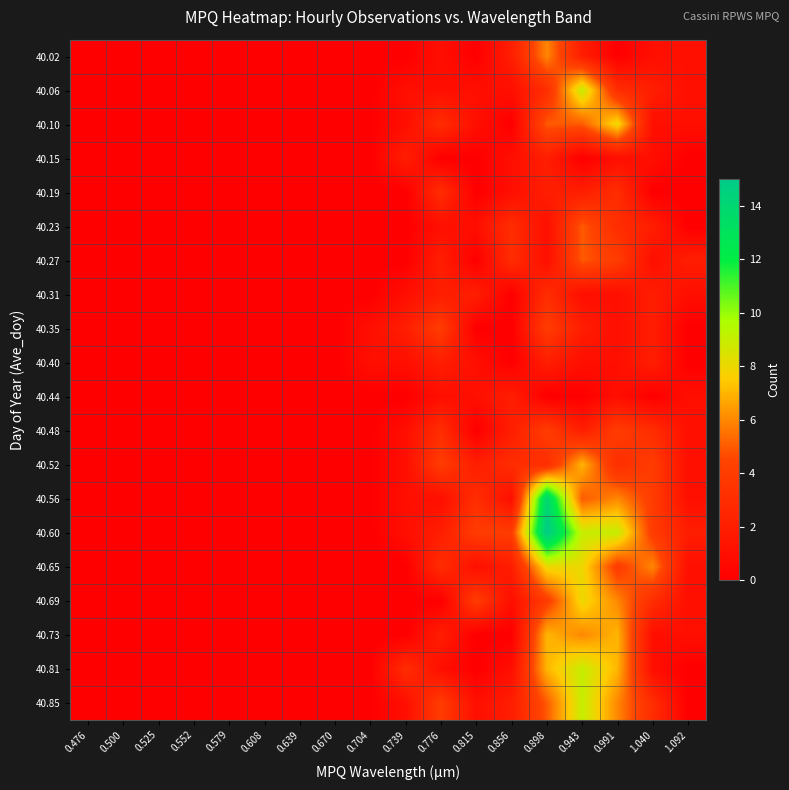

Reading left to right, what are all the values shown in this chart?

40.02: 0.476=0	0.500=0	0.525=0	0.552=0	0.579=0	0.608=0	0.639=0	0.670=0	0.704=0	0.739=0	0.776=1	0.815=0	0.856=2	0.898=6	0.943=2	0.991=0	1.040=1	1.092=1
40.06: 0.476=0	0.500=0	0.525=0	0.552=0	0.579=0	0.608=0	0.639=0	0.670=0	0.704=0	0.739=1	0.776=1	0.815=1	0.856=1	0.898=3	0.943=9	0.991=3	1.040=2	1.092=1
40.10: 0.476=0	0.500=0	0.525=0	0.552=0	0.579=0	0.608=0	0.639=0	0.670=0	0.704=0	0.739=1	0.776=3	0.815=1	0.856=0	0.898=5	0.943=5	0.991=8	1.040=1	1.092=1
40.15: 0.476=0	0.500=0	0.525=0	0.552=0	0.579=0	0.608=0	0.639=0	0.670=0	0.704=0	0.739=2	0.776=0	0.815=0	0.856=1	0.898=2	0.943=0	0.991=1	1.040=1	1.092=0
40.19: 0.476=0	0.500=0	0.525=0	0.552=0	0.579=0	0.608=0	0.639=0	0.670=0	0.704=0	0.739=0	0.776=3	0.815=0	0.856=1	0.898=2	0.943=2	0.991=3	1.040=0	1.092=0
40.23: 0.476=0	0.500=0	0.525=0	0.552=0	0.579=0	0.608=0	0.639=0	0.670=0	0.704=0	0.739=0	0.776=1	0.815=1	0.856=3	0.898=1	0.943=5	0.991=3	1.040=2	1.092=0
40.27: 0.476=0	0.500=0	0.525=0	0.552=0	0.579=0	0.608=0	0.639=0	0.670=0	0.704=0	0.739=0	0.776=2	0.815=0	0.856=3	0.898=1	0.943=5	0.991=4	1.040=1	1.092=2
40.31: 0.476=0	0.500=0	0.525=0	0.552=0	0.579=0	0.608=0	0.639=0	0.670=0	0.704=0	0.739=1	0.776=2	0.815=2	0.856=0	0.898=3	0.943=1	0.991=1	1.040=2	1.092=1
40.35: 0.476=0	0.500=0	0.525=0	0.552=0	0.579=0	0.608=0	0.639=0	0.670=0	0.704=1	0.739=2	0.776=4	0.815=0	0.856=0	0.898=4	0.943=2	0.991=1	1.040=2	1.092=0
40.40: 0.476=0	0.500=0	0.525=0	0.552=0	0.579=0	0.608=0	0.639=0	0.670=0	0.704=1	0.739=1	0.776=2	0.815=1	0.856=0	0.898=2	0.943=1	0.991=1	1.040=2	1.092=0
40.44: 0.476=0	0.500=0	0.525=0	0.552=0	0.579=0	0.608=0	0.639=0	0.670=0	0.704=0	0.739=0	0.776=1	0.815=1	0.856=2	0.898=0	0.943=0	0.991=1	1.040=0	1.092=1
40.48: 0.476=0	0.500=0	0.525=0	0.552=0	0.579=0	0.608=0	0.639=0	0.670=0	0.704=0	0.739=1	0.776=3	0.815=0	0.856=2	0.898=4	0.943=2	0.991=4	1.040=3	1.092=1
40.52: 0.476=0	0.500=0	0.525=0	0.552=0	0.579=0	0.608=0	0.639=0	0.670=0	0.704=0	0.739=1	0.776=4	0.815=2	0.856=3	0.898=3	0.943=7	0.991=3	1.040=4	1.092=1
40.56: 0.476=0	0.500=0	0.525=0	0.552=0	0.579=0	0.608=0	0.639=0	0.670=0	0.704=0	0.739=1	0.776=1	0.815=3	0.856=1	0.898=14	0.943=5	0.991=6	1.040=4	1.092=1
40.60: 0.476=0	0.500=0	0.525=0	0.552=0	0.579=0	0.608=0	0.639=0	0.670=0	0.704=0	0.739=1	0.776=2	0.815=4	0.856=4	0.898=15	0.943=9	0.991=9	1.040=4	1.092=2
40.65: 0.476=0	0.500=0	0.525=0	0.552=0	0.579=0	0.608=0	0.639=0	0.670=0	0.704=0	0.739=0	0.776=3	0.815=1	0.856=2	0.898=8	0.943=8	0.991=4	1.040=6	1.092=1
40.69: 0.476=0	0.500=0	0.525=0	0.552=0	0.579=0	0.608=0	0.639=0	0.670=0	0.704=0	0.739=0	0.776=0	0.815=4	0.856=1	0.898=4	0.943=8	0.991=6	1.040=3	1.092=1
40.73: 0.476=0	0.500=0	0.525=0	0.552=0	0.579=0	0.608=0	0.639=0	0.670=0	0.704=0	0.739=0	0.776=2	0.815=0	0.856=0	0.898=7	0.943=6	0.991=7	1.040=1	1.092=1
40.81: 0.476=0	0.500=0	0.525=0	0.552=0	0.579=0	0.608=0	0.639=0	0.670=0	0.704=0	0.739=3	0.776=1	0.815=0	0.856=1	0.898=7	0.943=9	0.991=7	1.040=1	1.092=0
40.85: 0.476=0	0.500=0	0.525=0	0.552=0	0.579=0	0.608=0	0.639=0	0.670=0	0.704=0	0.739=1	0.776=4	0.815=1	0.856=2	0.898=5	0.943=9	0.991=6	1.040=3	1.092=0